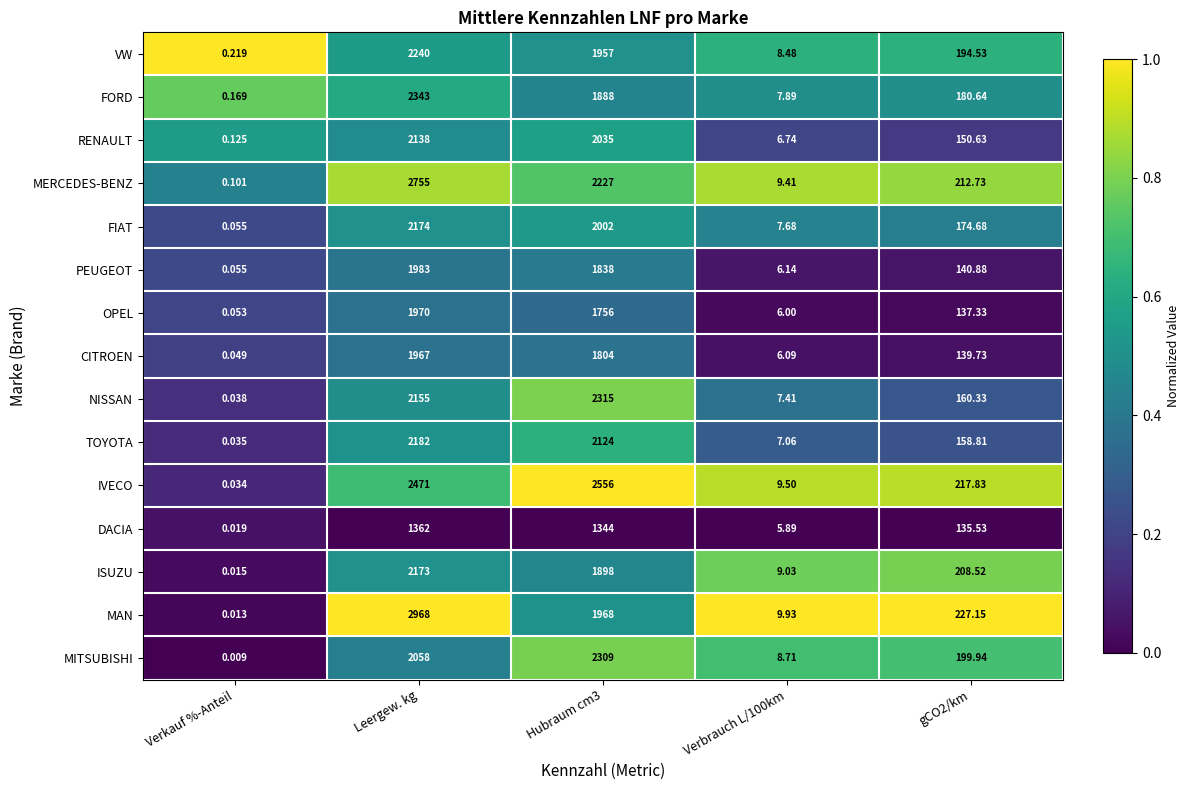

Which series has the largest total across all categories?

IVECO